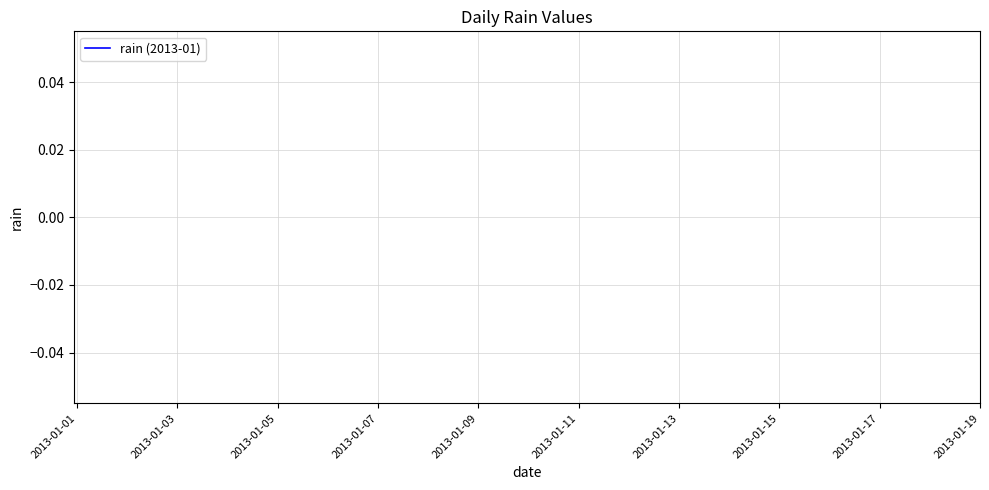

Between 2013-01-15 and 17, which is larger?

17